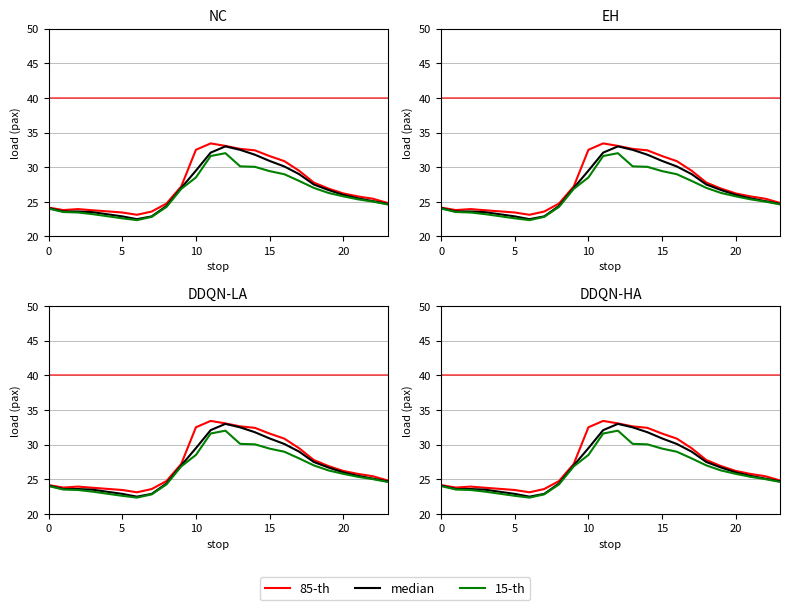

True or false: 15-th and 85-th cross at least once.

False